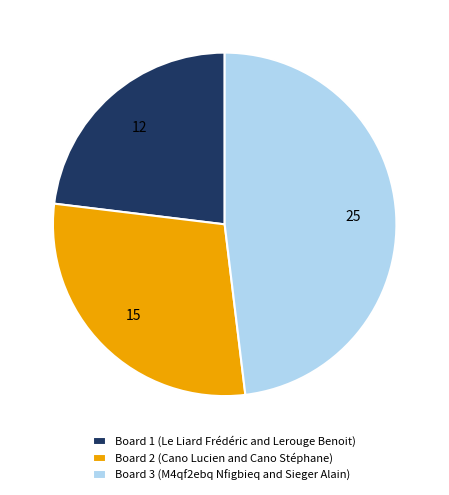

Between Board 1 (Le Liard Frédéric and Lerouge Benoit) and Board 3 (M4qf2ebq Nfigbieq and Sieger Alain), which is larger?

Board 3 (M4qf2ebq Nfigbieq and Sieger Alain)